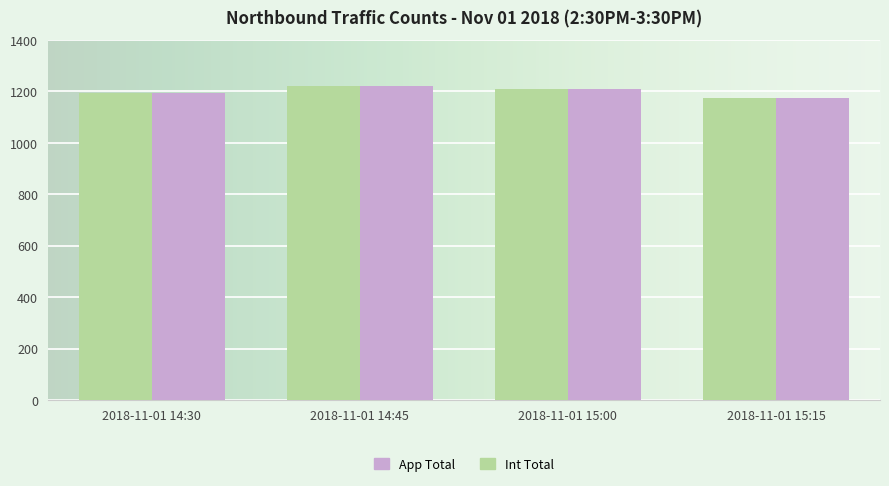

How many distinct data groups are displayed?

2